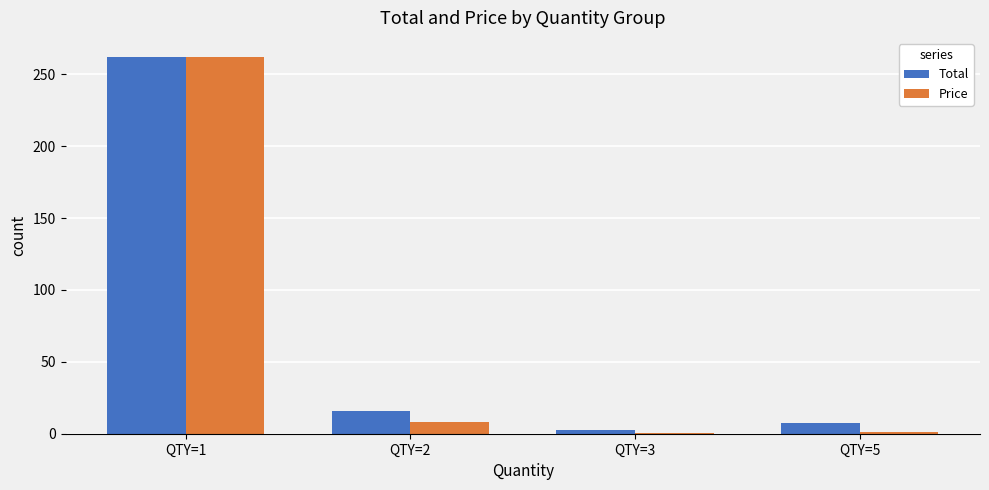

Which category has the highest value in the Price series?

QTY=1